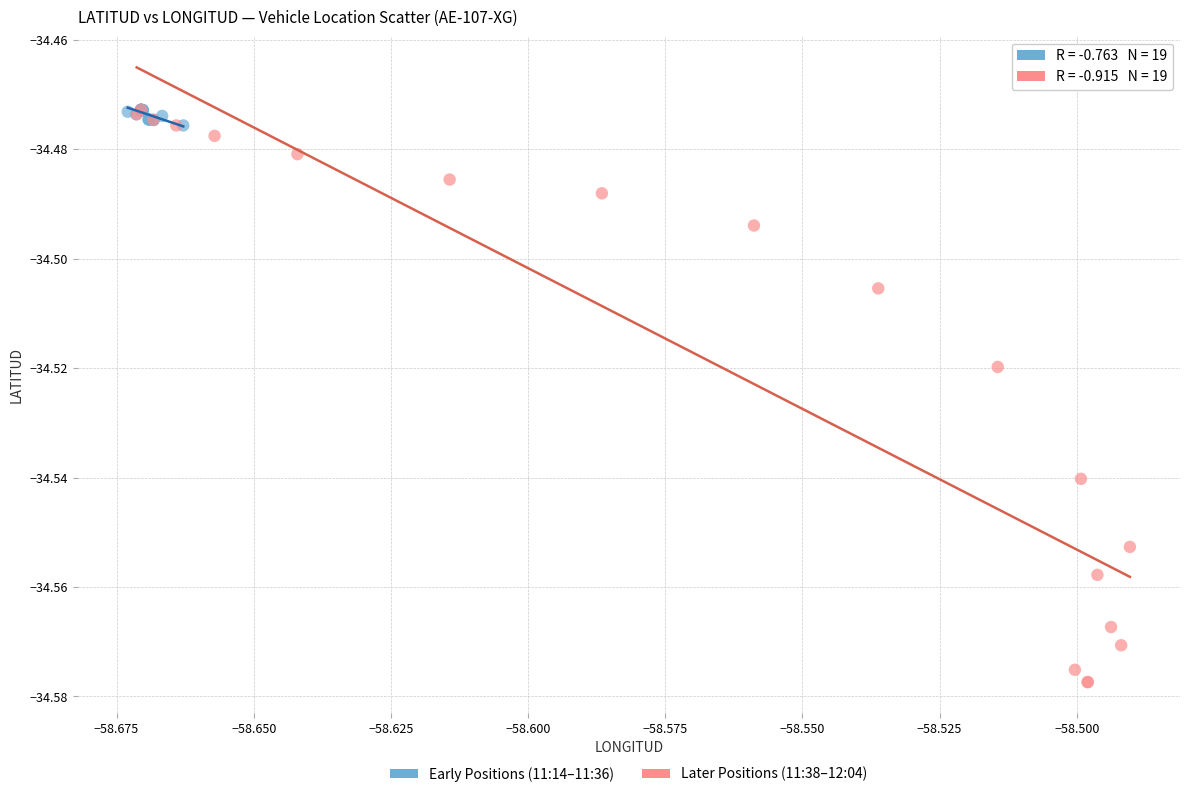

Which series contains the lowest Y value?

Later Positions (11:38–12:04)